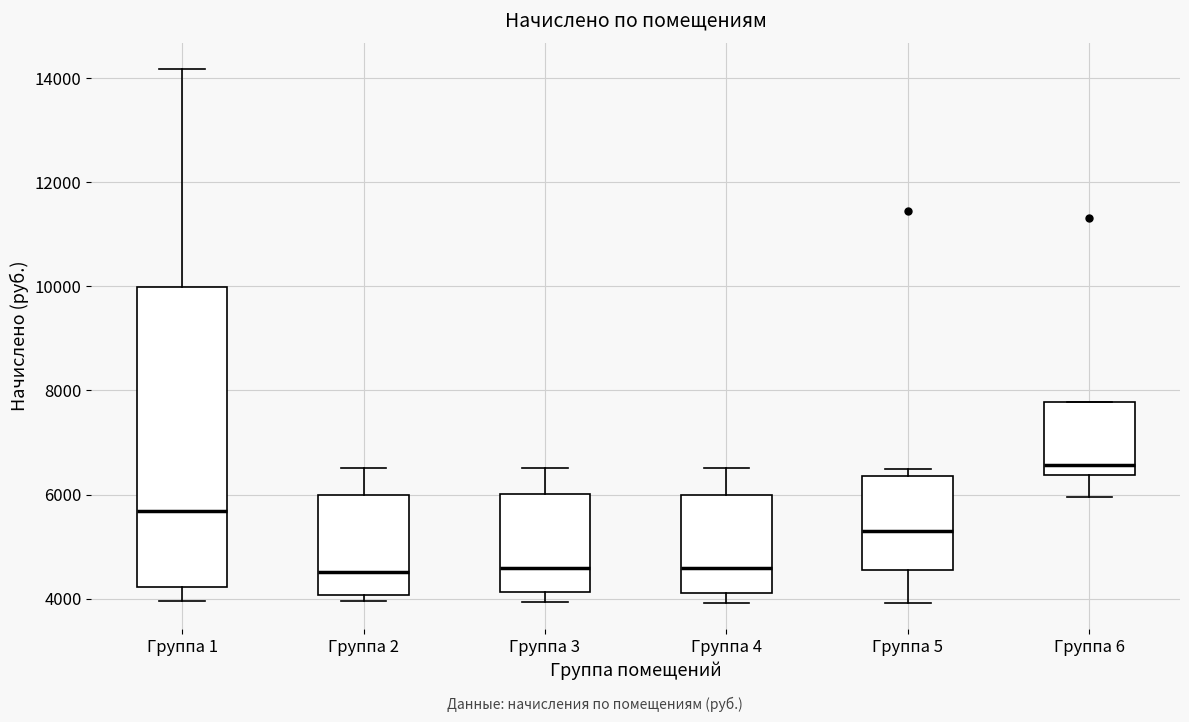

Where does the median line of the box for Группа 6 sit on the y-axis? The values are not printed on the chart, so give them approximately, as read against the axis.

6600